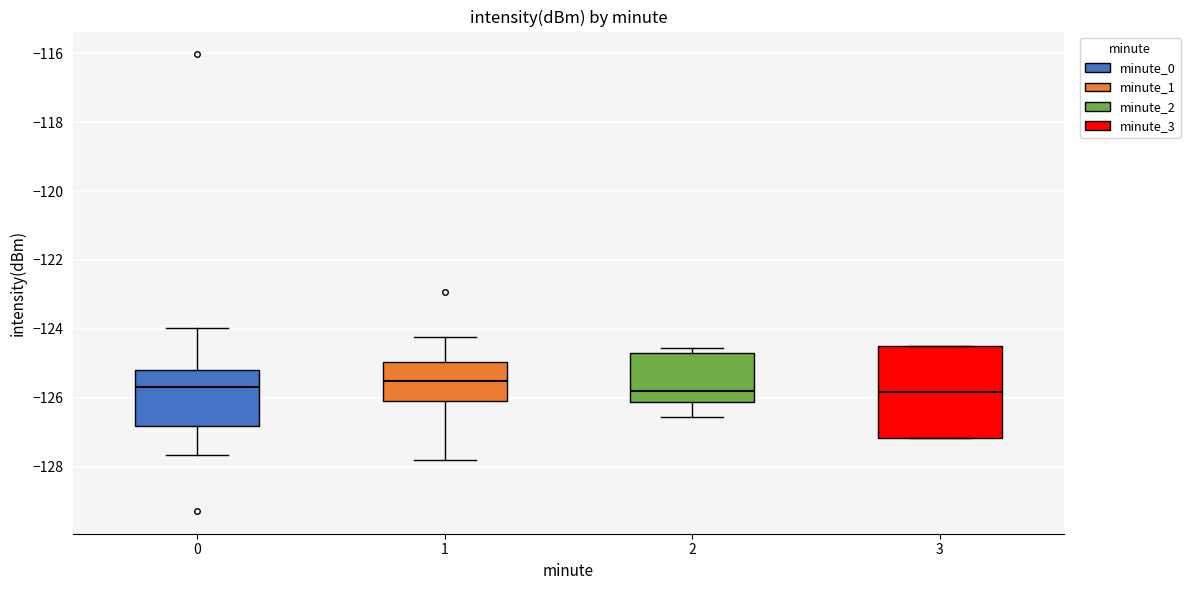

Reading left to right, transcribe this box plot: for each box, give where its median line is, the range the box spans, and where its two whiskers end, as read against the y-axis. The values are not printed on the chart, so give them approximately, as read against the axis.

0: median -125.6, box -126.8 to -125.2, whiskers -127.6 to -124.0
1: median -125.6, box -126.2 to -125.0, whiskers -127.8 to -124.2
2: median -125.8, box -126.2 to -124.8, whiskers -126.6 to -124.6
3: median -125.8, box -127.2 to -124.4, whiskers -127.2 to -124.4